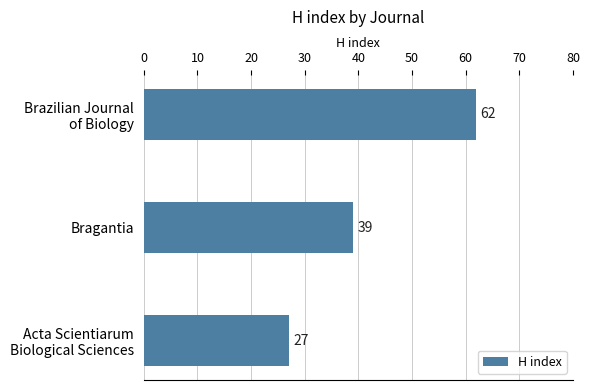

Count the number of data series in this chart.

1